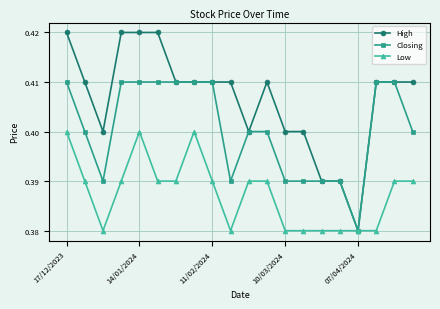

What are all the series names shown in the legend?

High, Closing, Low